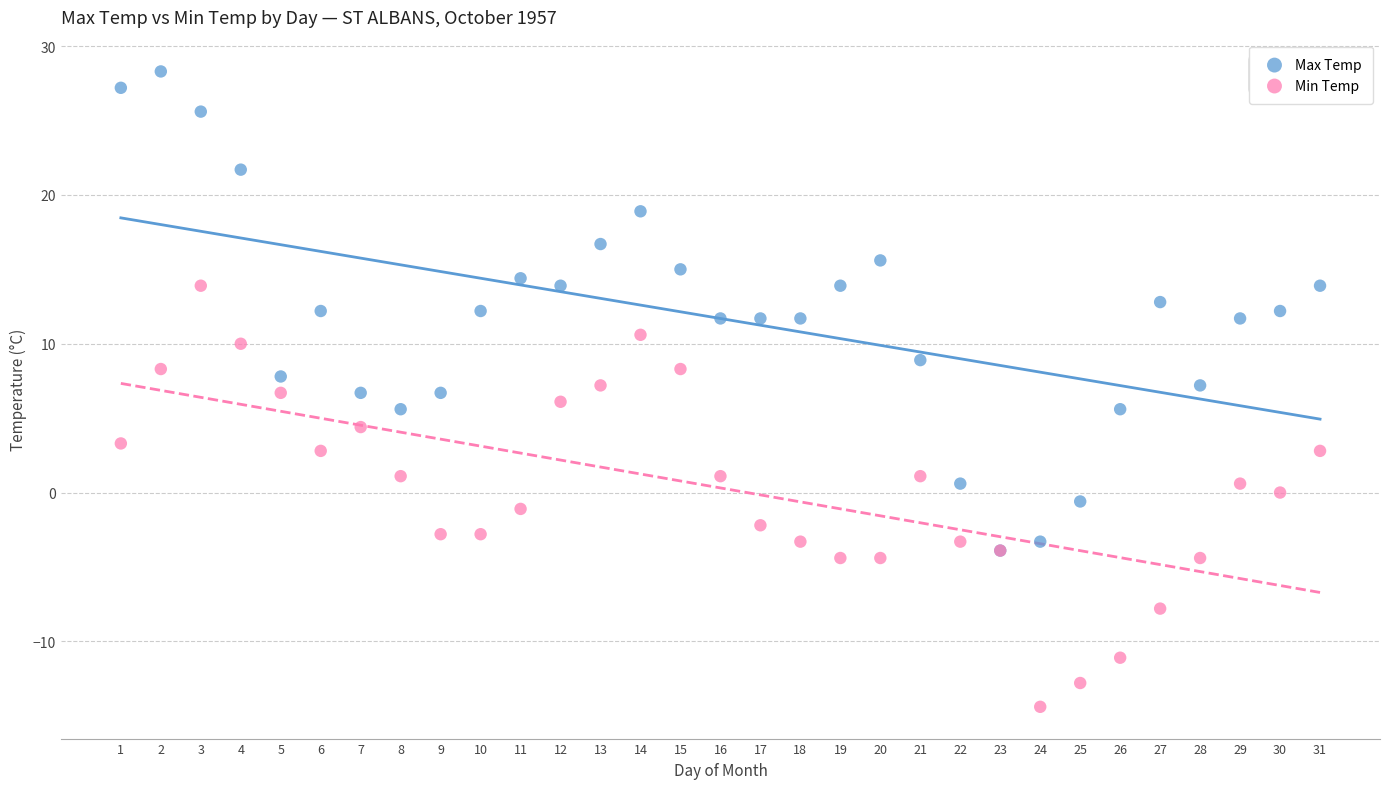

What are all the series names shown in the legend?

Max Temp, Min Temp